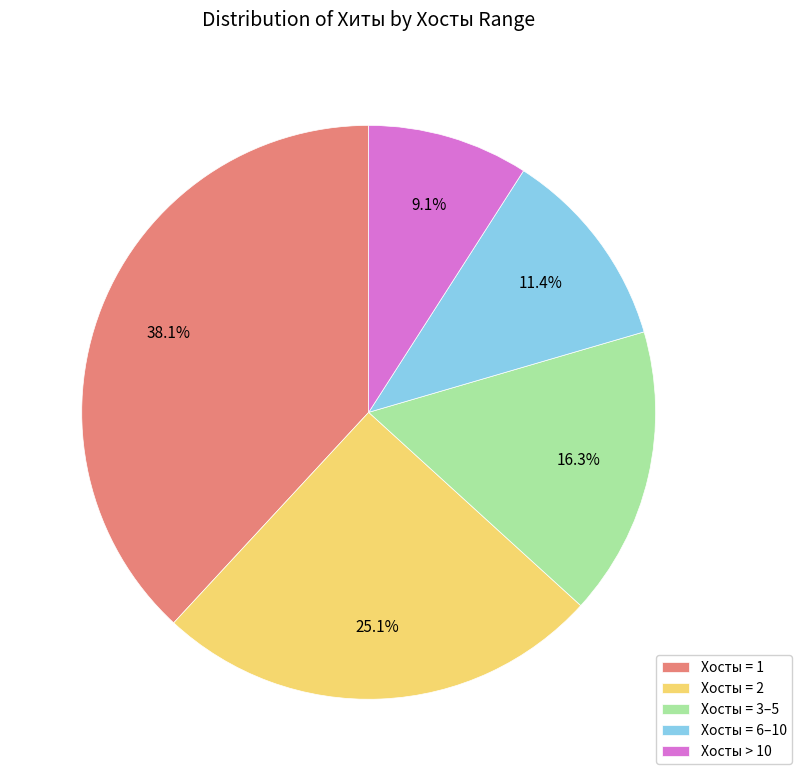

Rank the categories by value from highest to lowest.

Хосты = 1, Хосты = 2, Хосты = 3–5, Хосты = 6–10, Хосты > 10